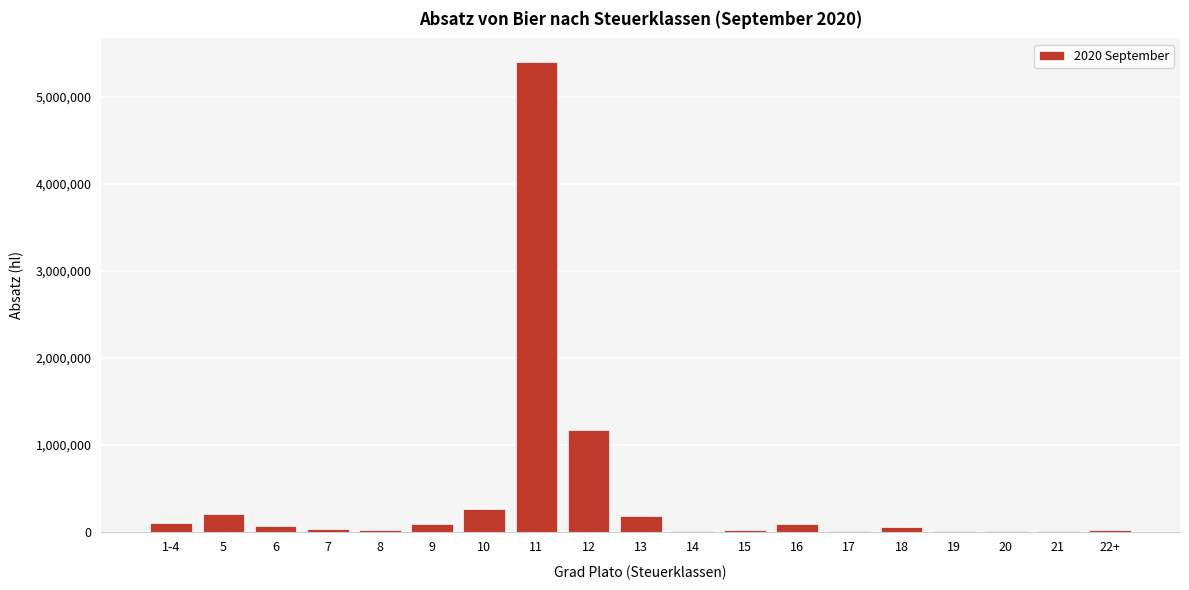

What is the sum of all values?

7707248.0